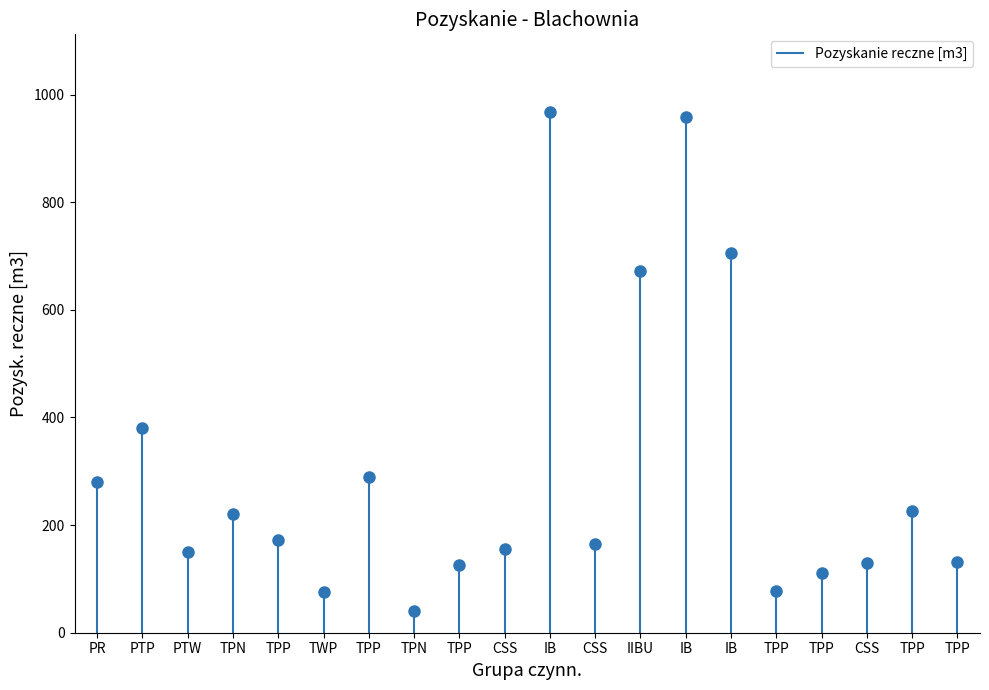

Which label corresponds to the smallest value in the chart?

TPN